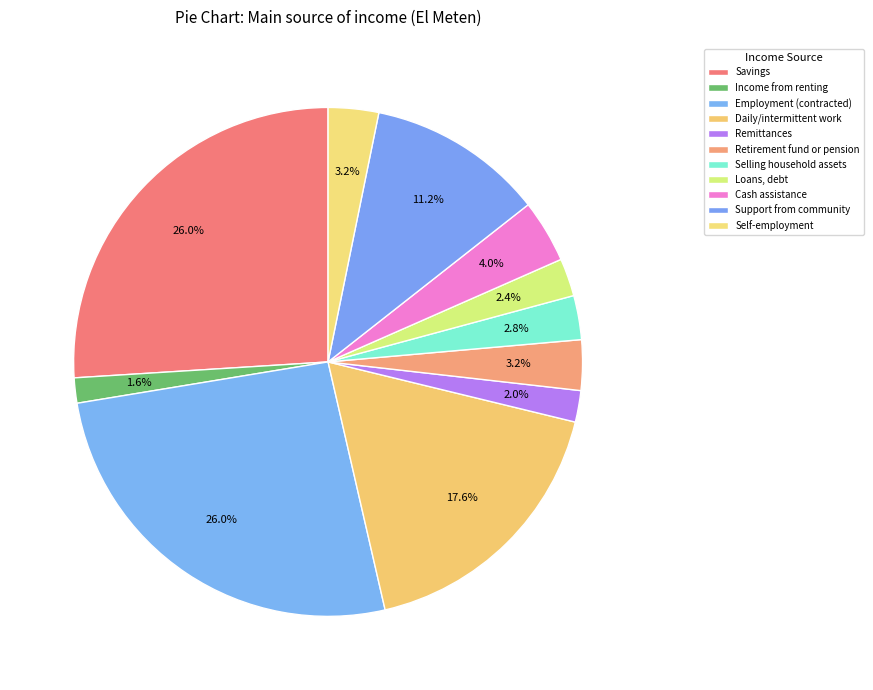

How many slices are in this pie chart?

11